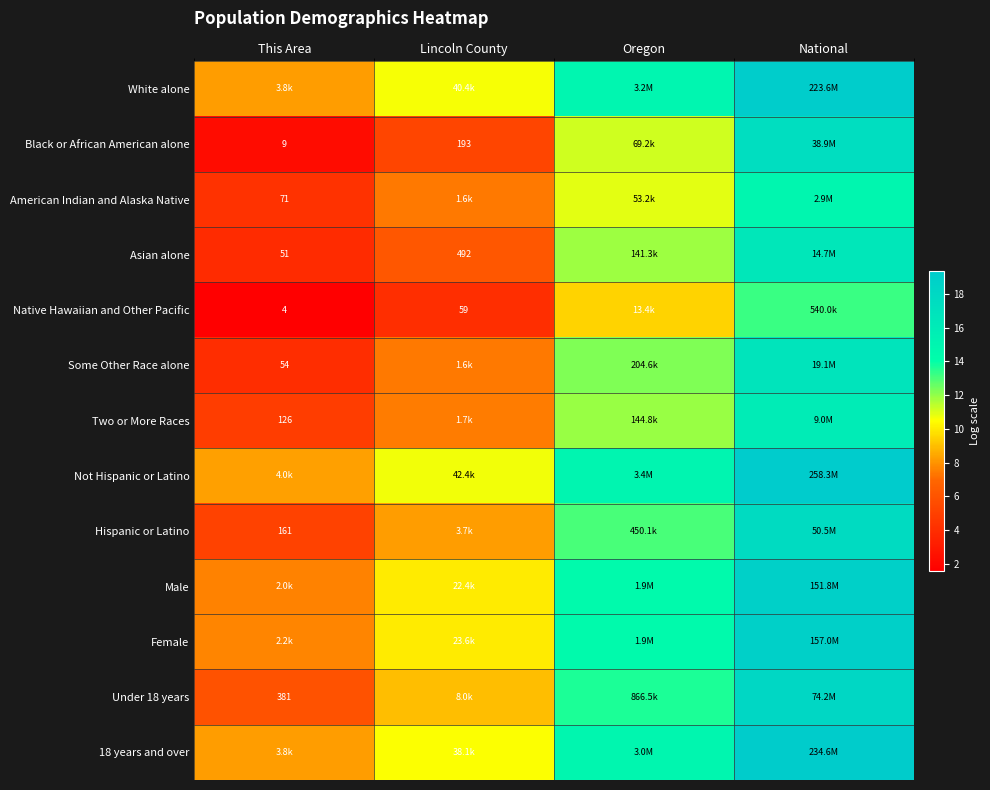

Which series has the widest spread of values?

Black or African American alone